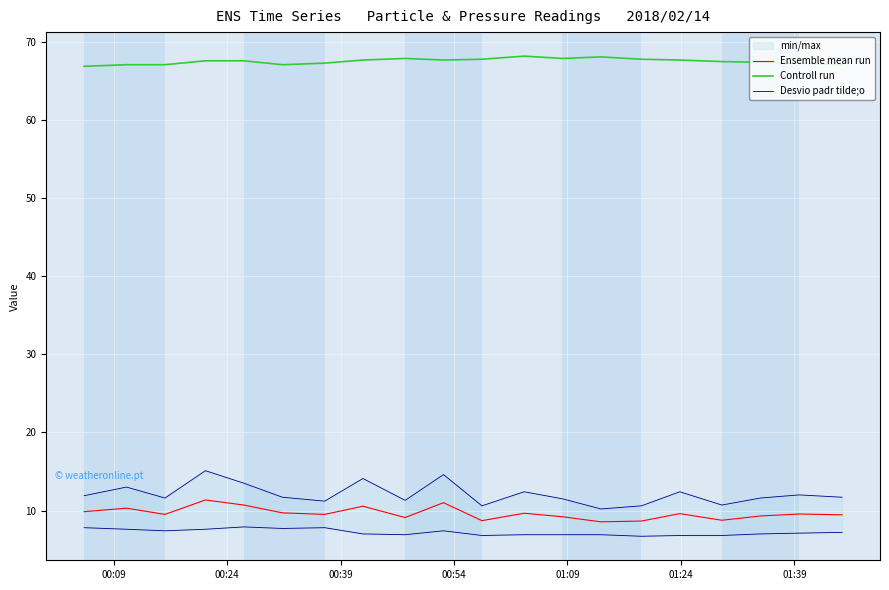

True or false: Ensemble mean run and Controll run cross at least once.

False